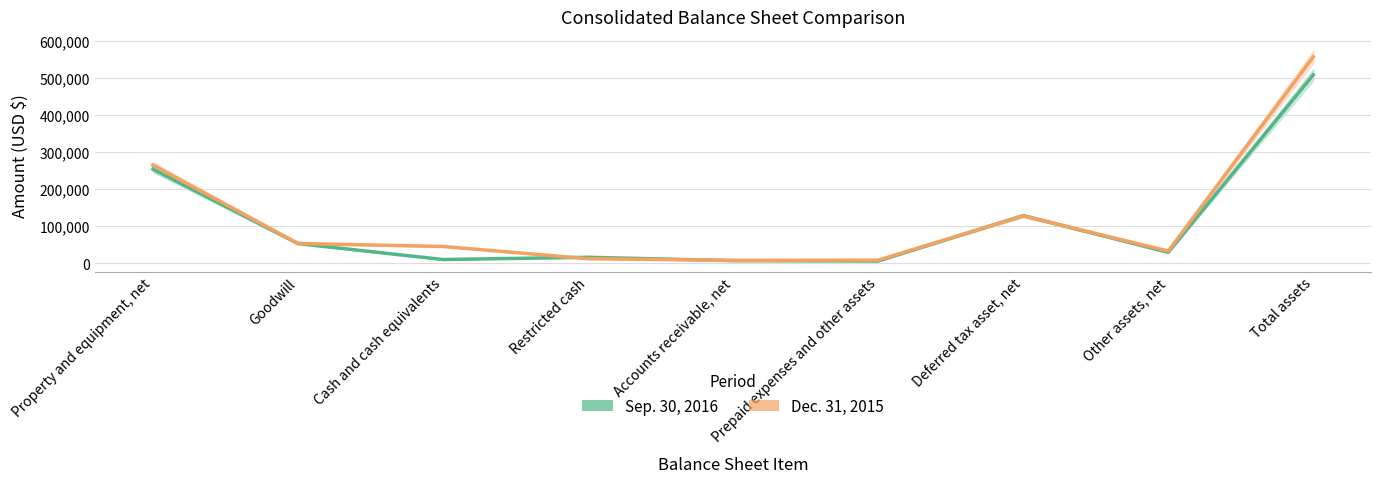

Does the chart display data point markers on the line(s)?

No